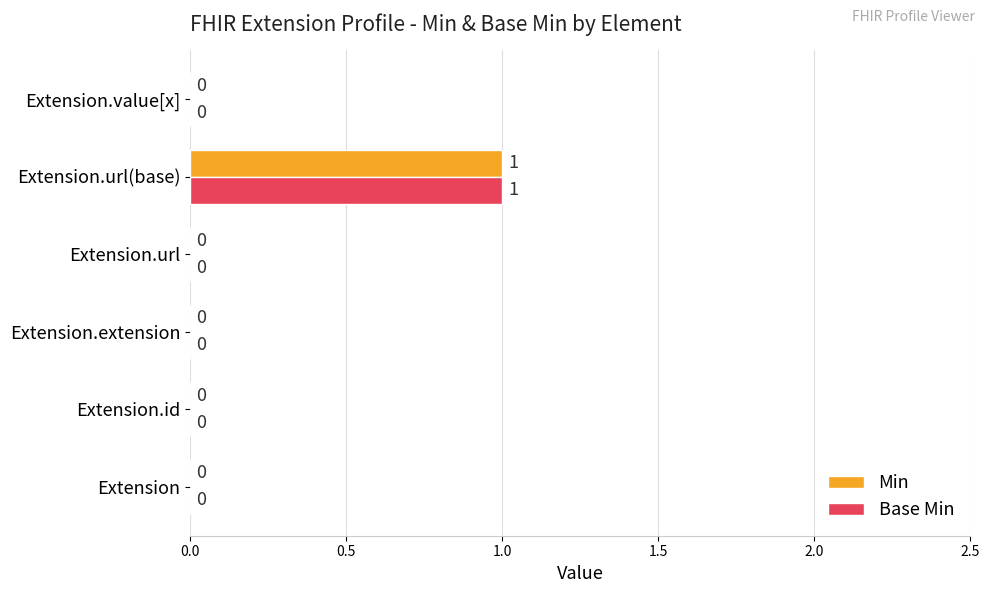

Count the Min values in the range 0 to 1.

6